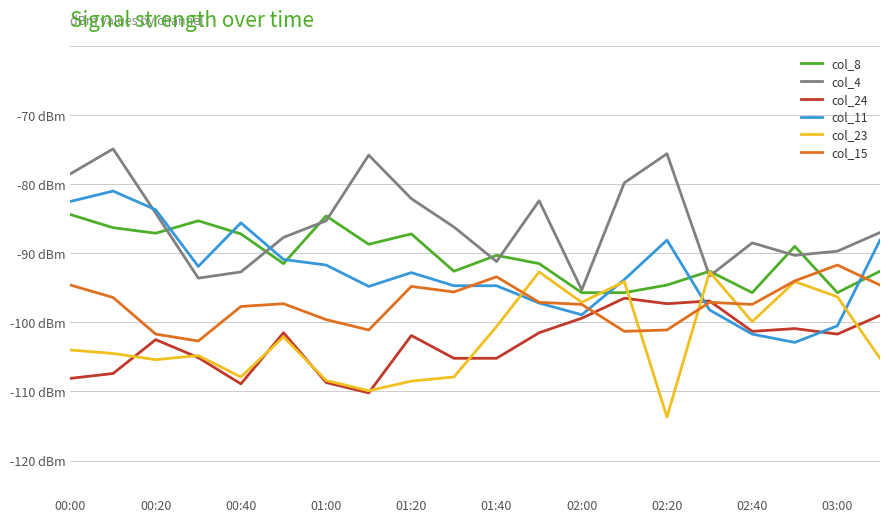

What is the minimum value for col_8?

-95.7